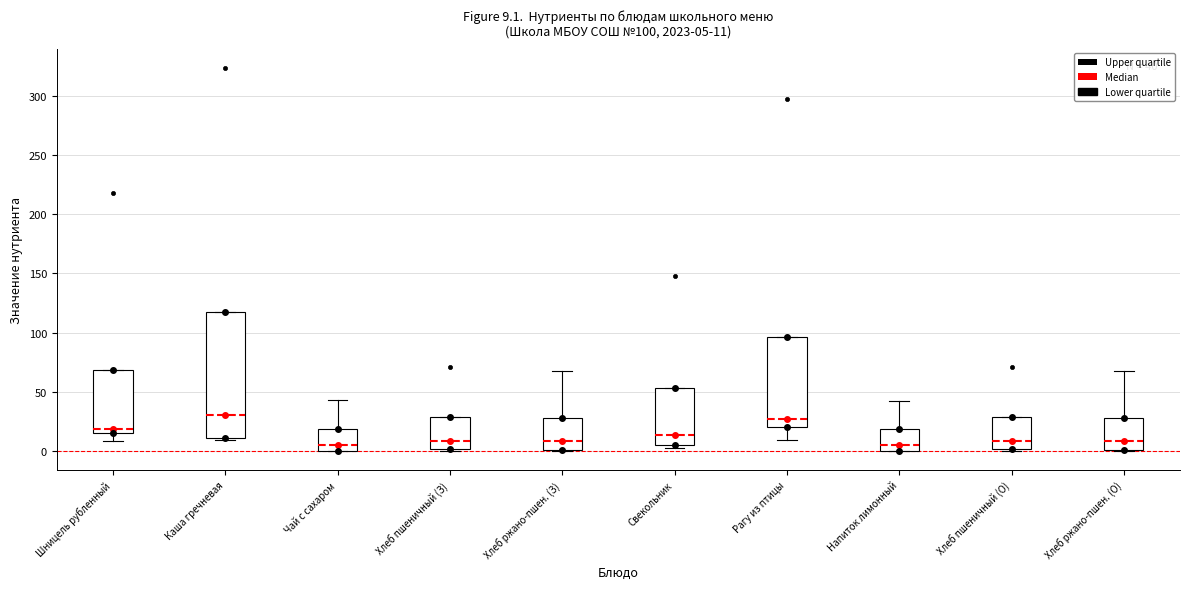

Comparing the boxes themselves (not the whiskers), which one is the tallest?

Каша гречневая